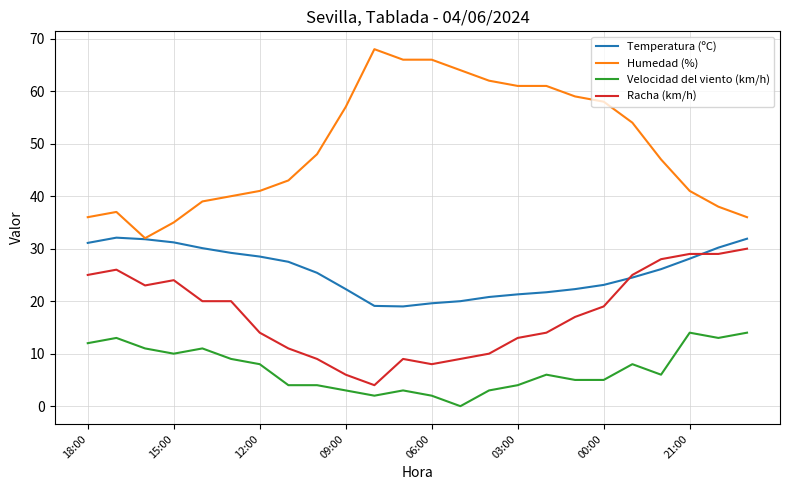

Which series has the largest total across all categories?

Humedad (%)